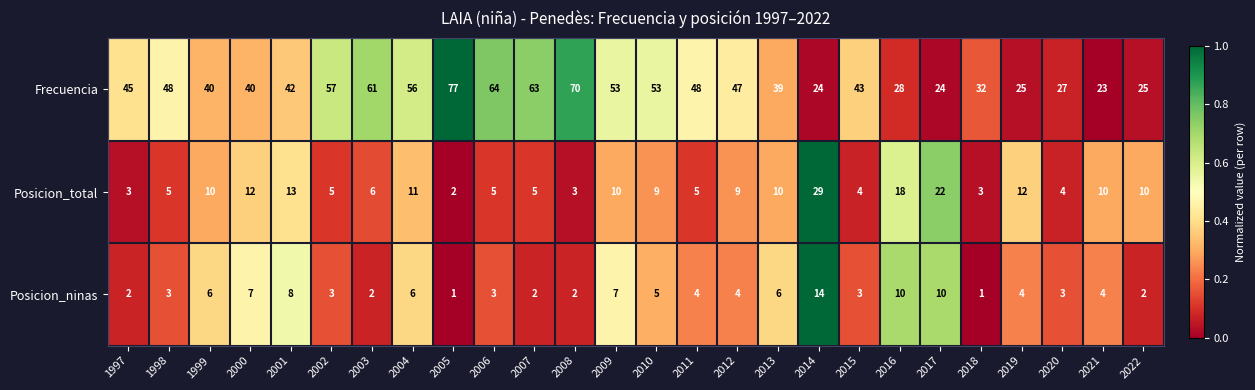

How many data points does each series have?

26